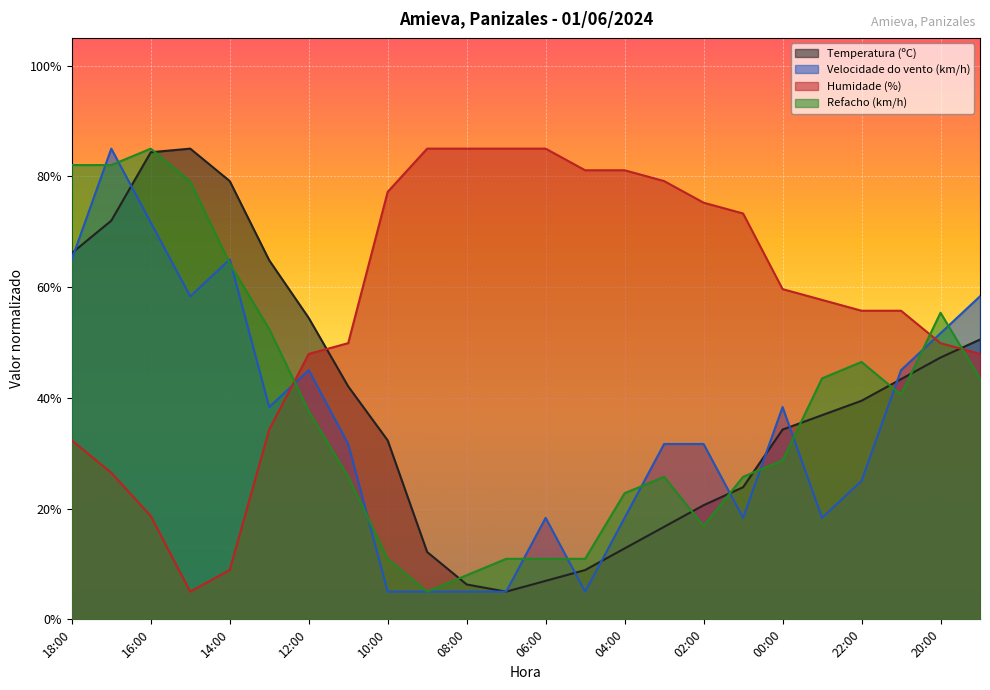

What is the sum of the Refacho (km/h) values at 18:00 and 21:00?

122.6